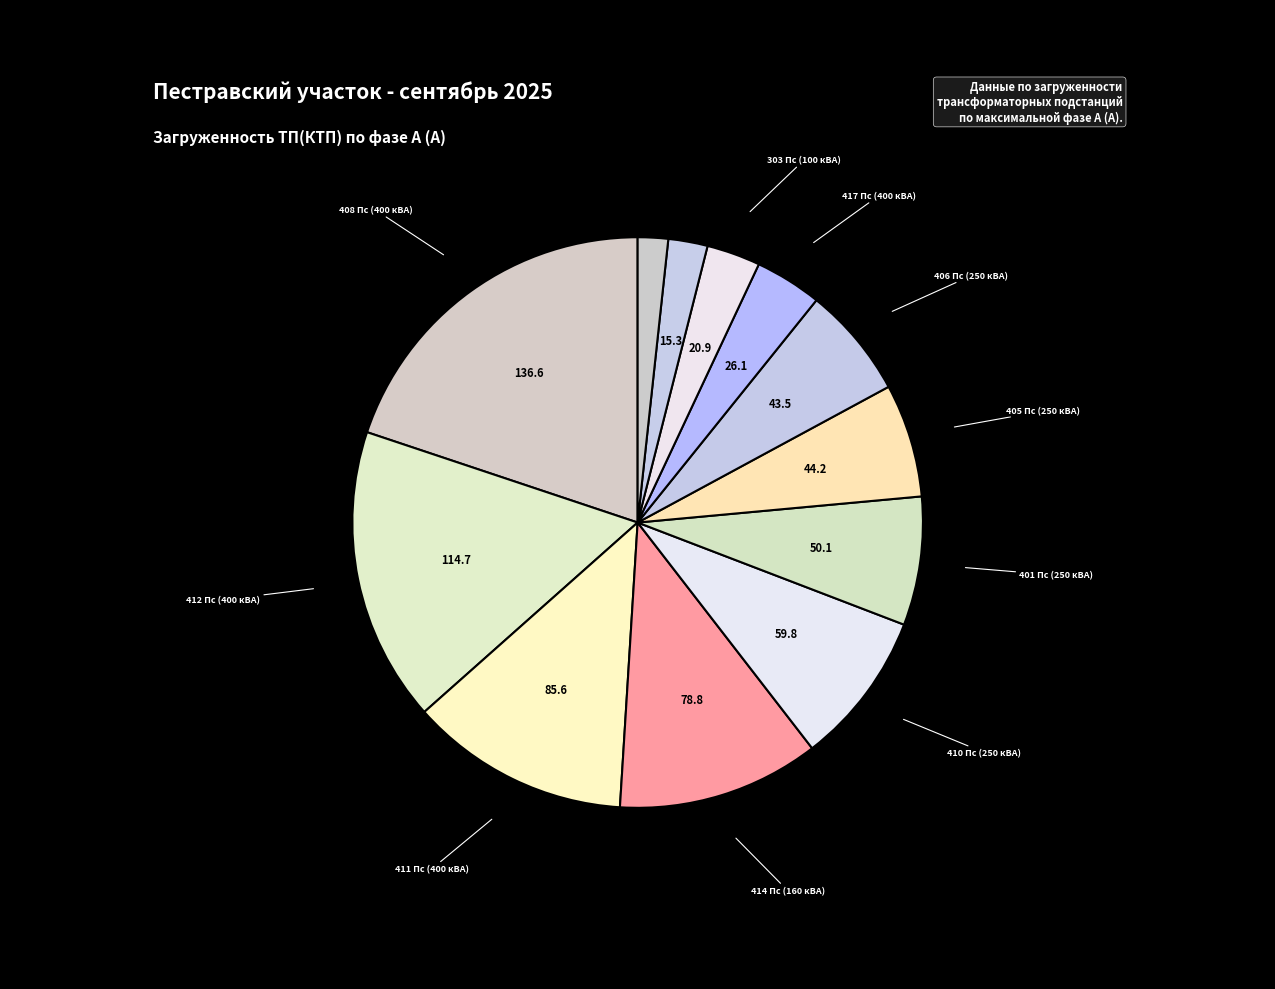

How many slices are in this pie chart?

12